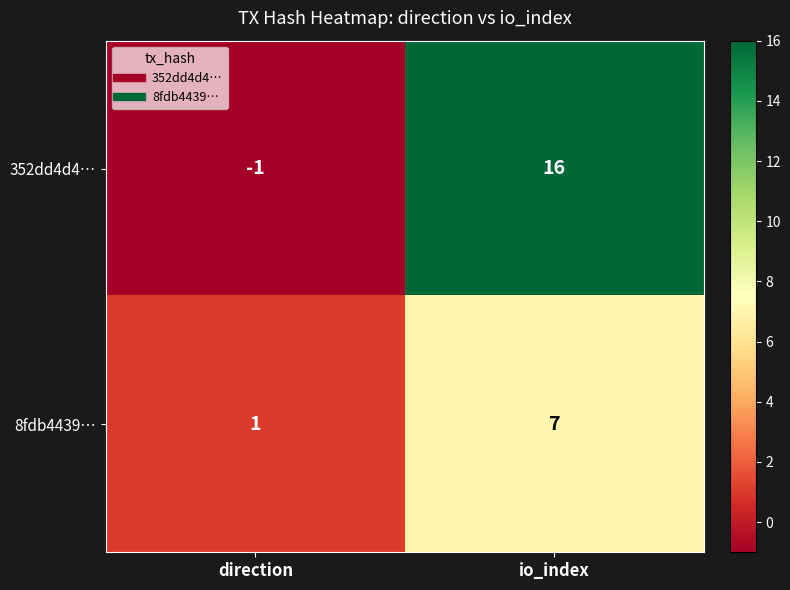

List the labels in order of 352dd4d4… value, largest first.

io_index, direction